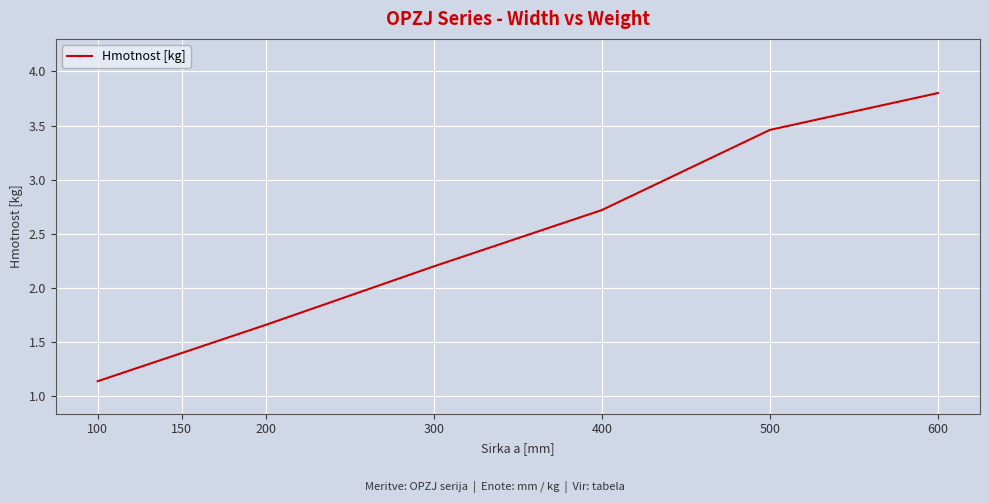

List the labels in order of value, largest first.

600, 500, 400, 300, 200, 150, 100